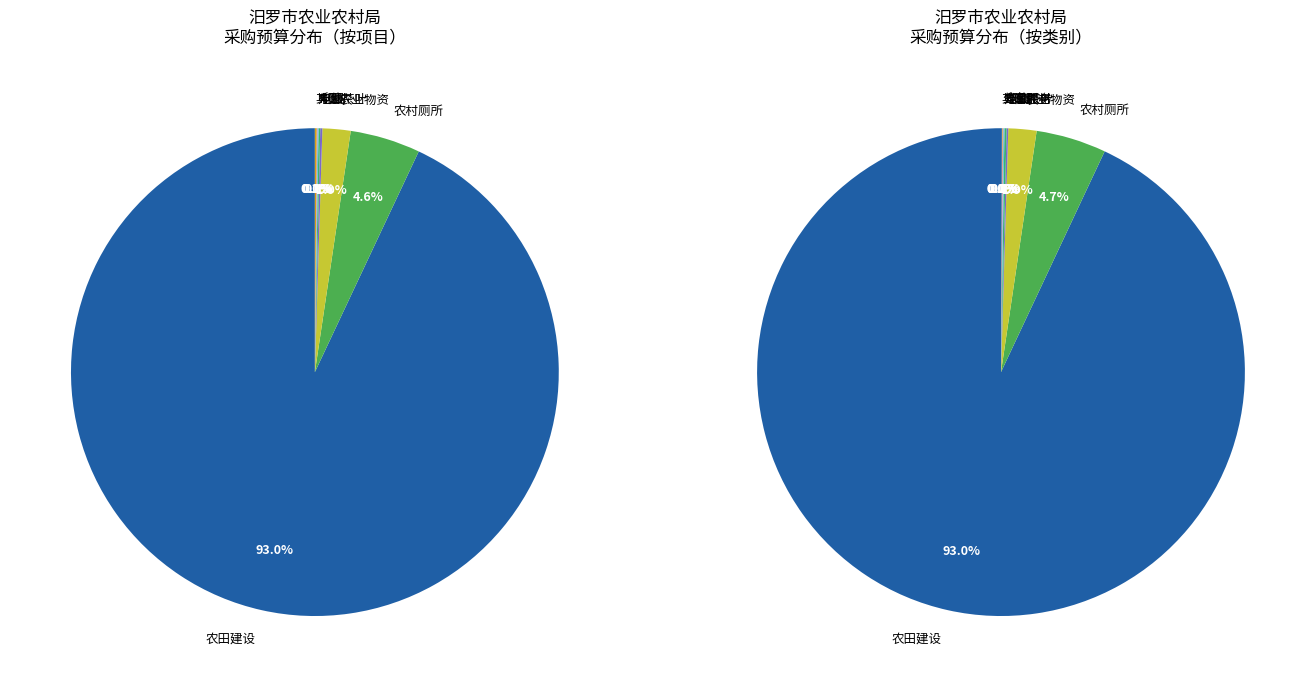

Rank the categories by value from lowest to highest.

电烤炉, 打印机, 复印纸, 卫生纸等, 空调, 公车加油, 公车维修, 笔、本子, 办公茶叶, 电脑, 制服, 印刷, 农业物资, 农村厕所, 农田建设